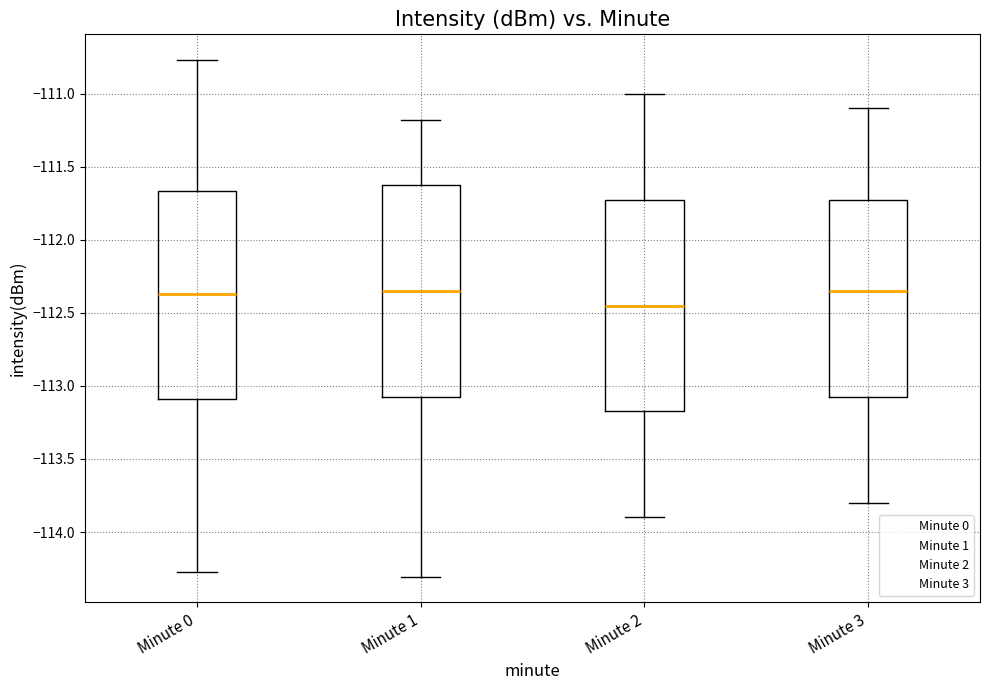

Reading left to right, transcribe this box plot: for each box, give where its median line is, the range the box spans, and where its two whiskers end, as read against the y-axis. The values are not printed on the chart, so give them approximately, as read against the axis.

Minute 0: median -112.35, box -113.10 to -111.65, whiskers -114.25 to -110.75
Minute 1: median -112.35, box -113.05 to -111.60, whiskers -114.30 to -111.20
Minute 2: median -112.45, box -113.15 to -111.70, whiskers -113.90 to -111.00
Minute 3: median -112.35, box -113.05 to -111.70, whiskers -113.80 to -111.10